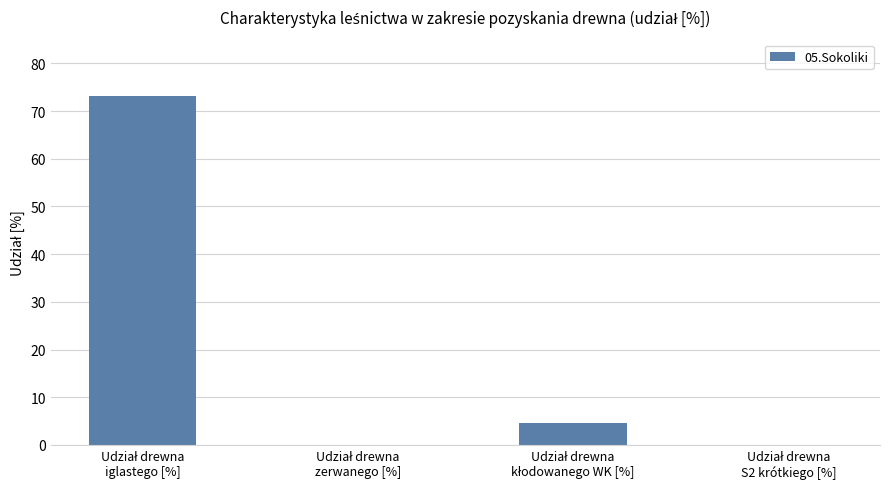

What is the maximum value shown in the chart?

73.2